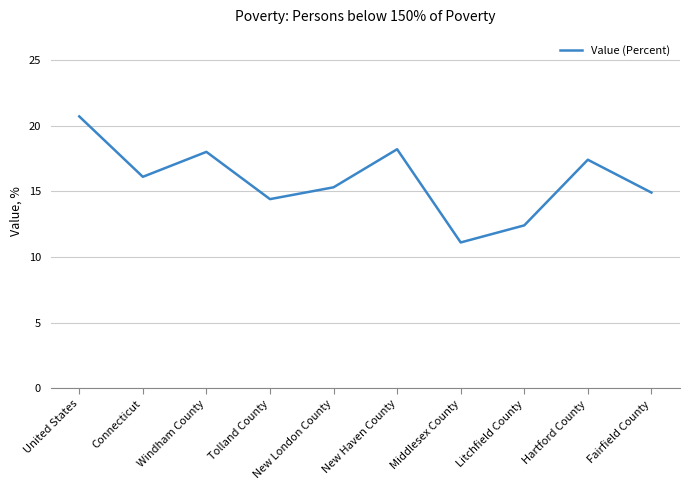

Is it true that the value at Fairfield County is 14.9?

True